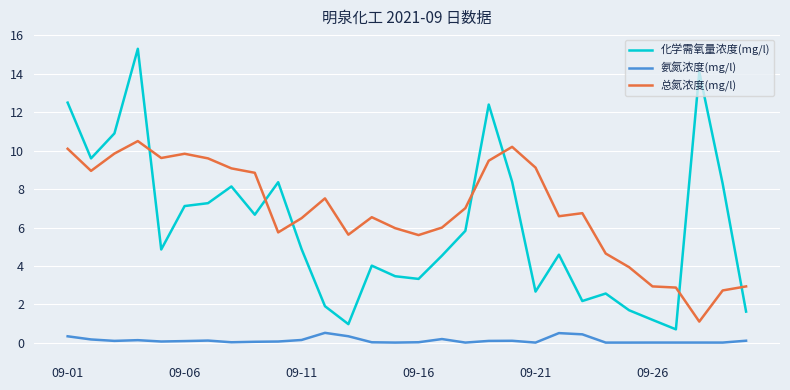

What is the sum of all 化学需氧量浓度(mg/l) values?

180.1